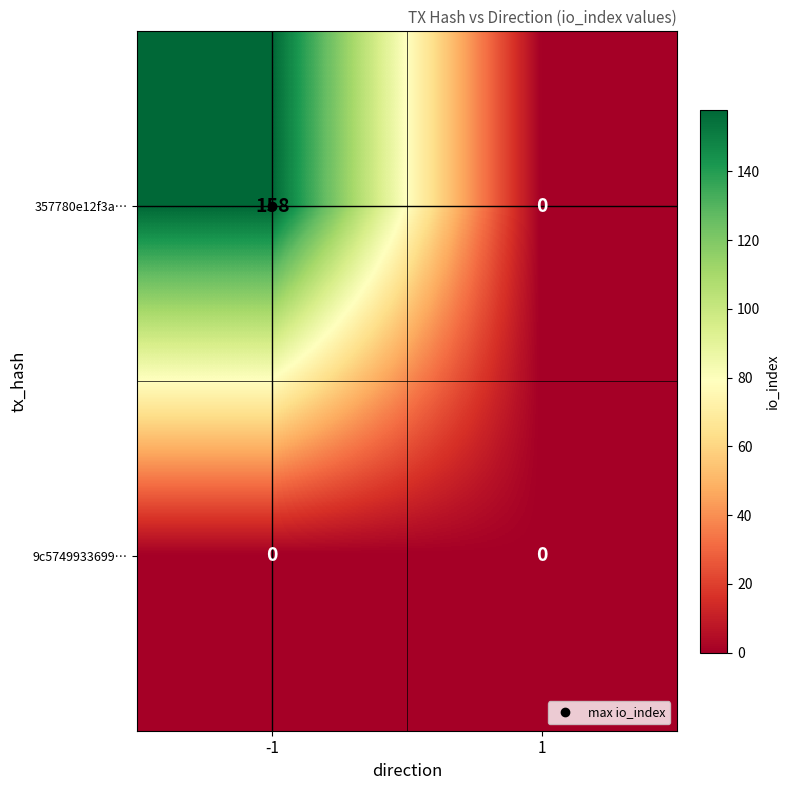

At -1, list the series in order from largest to smallest.

357780e12f3a…, 9c5749933699…